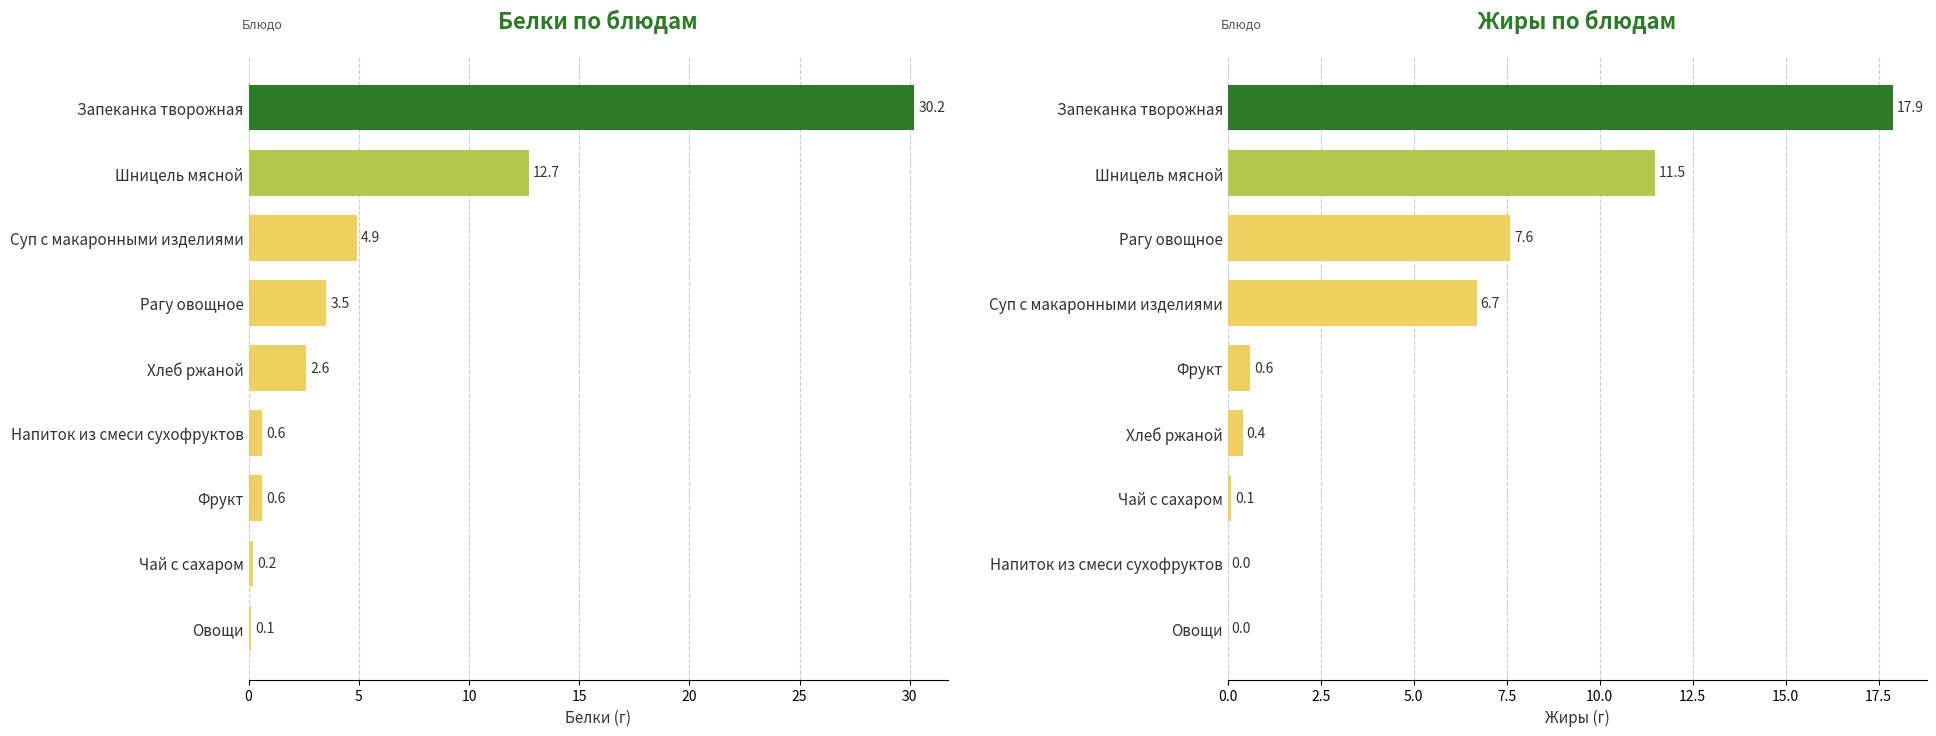

Between 10 and 25, which series saw the biggest shift?

Жиры